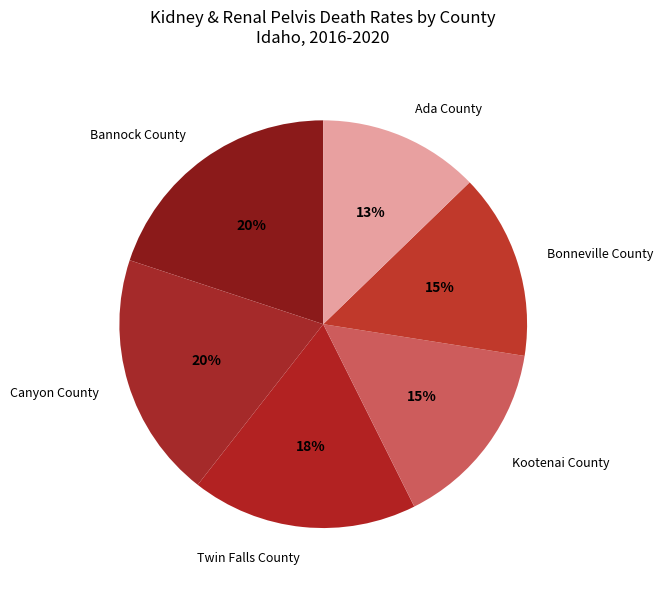

What is the ratio of the value at Kootenai County to the value at Bonneville County?

1.0